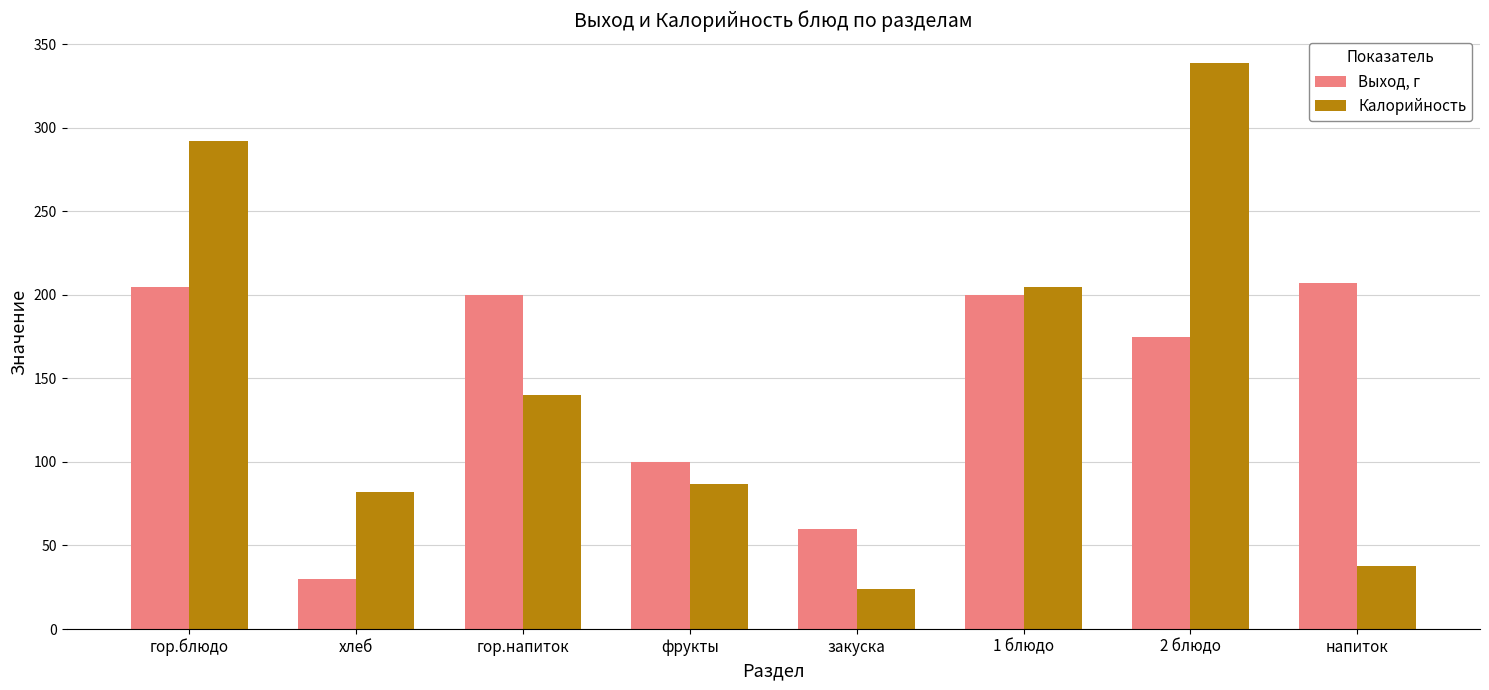

What is the difference between the highest and lowest values at напиток?

169.3